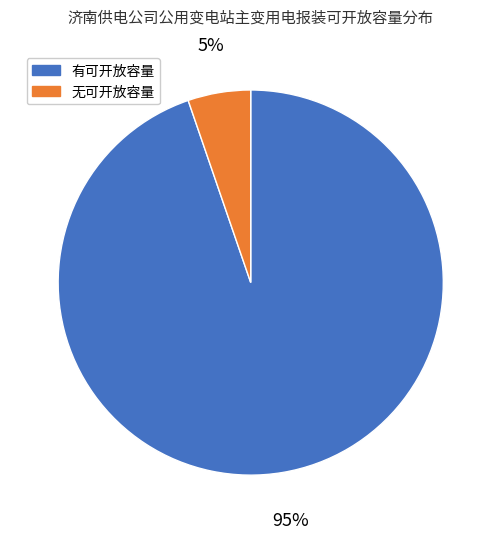

Is there a majority slice in this chart?

Yes